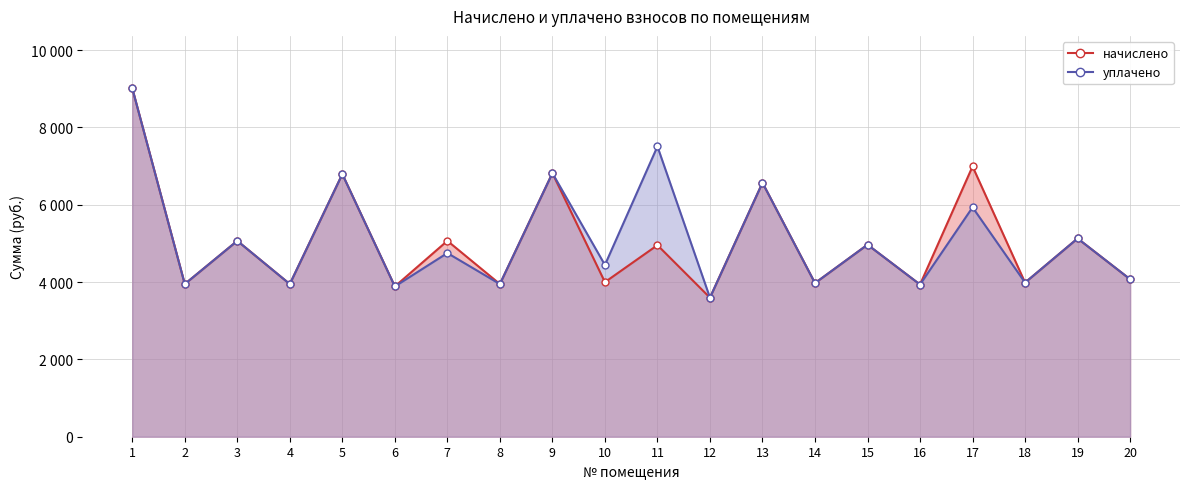

The начислено series shows 3332.1 at 5. True or false?

False